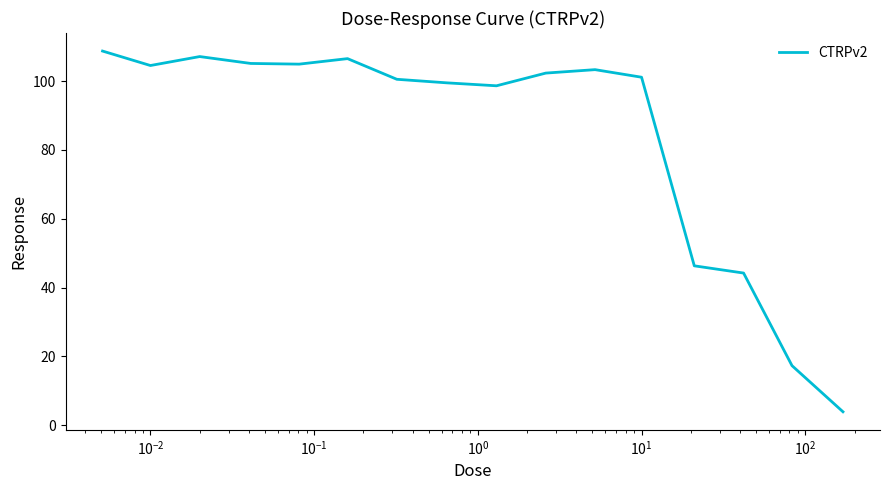

What is the difference between the maximum and minimum values?

104.8